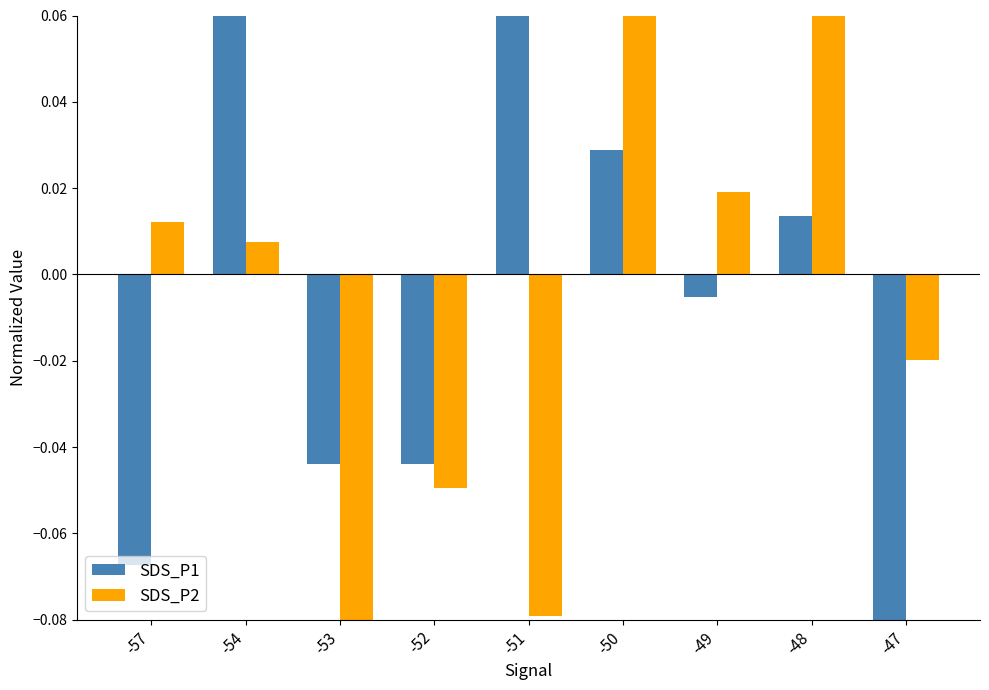

True or false: SDS_P1 has a value of -0.1 at -47.

True